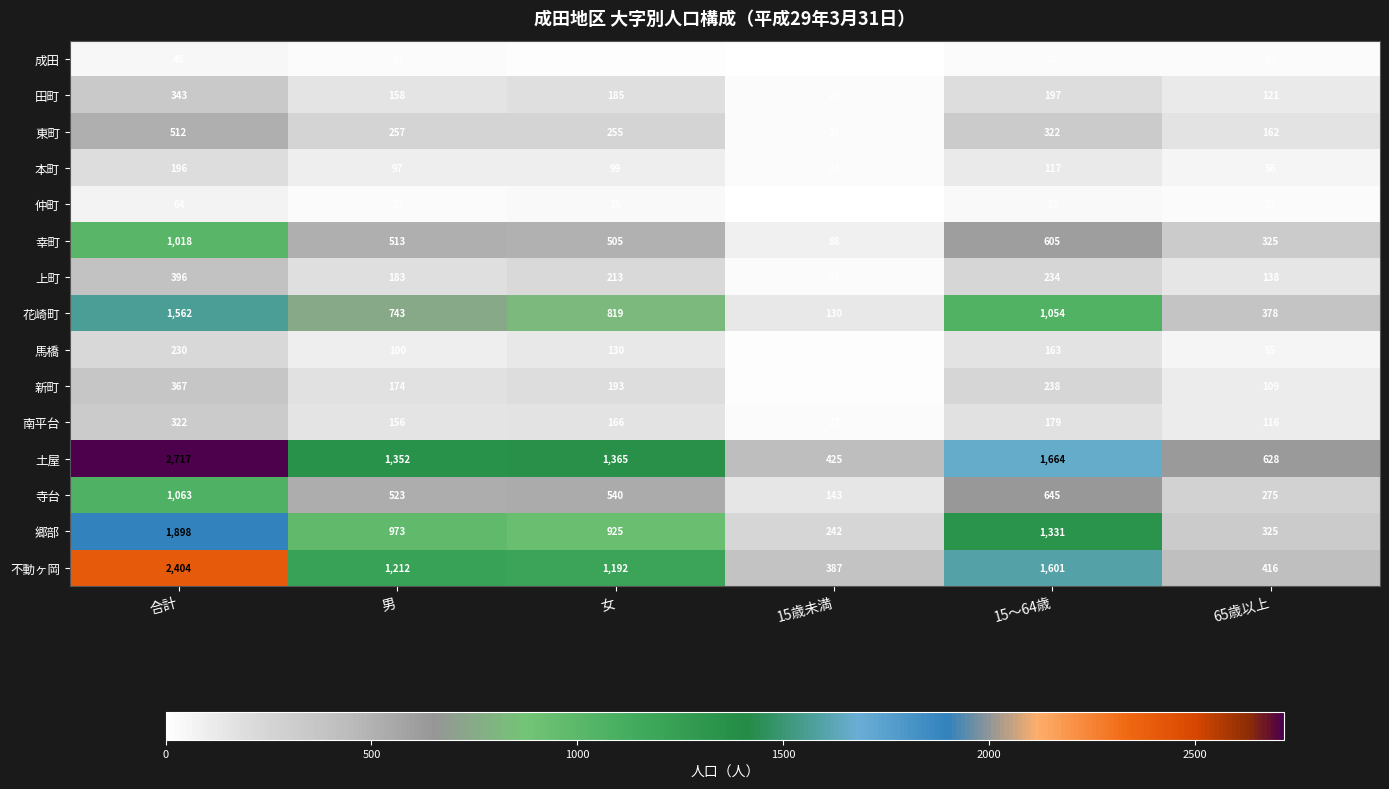

Which series has the widest spread of values?

土屋